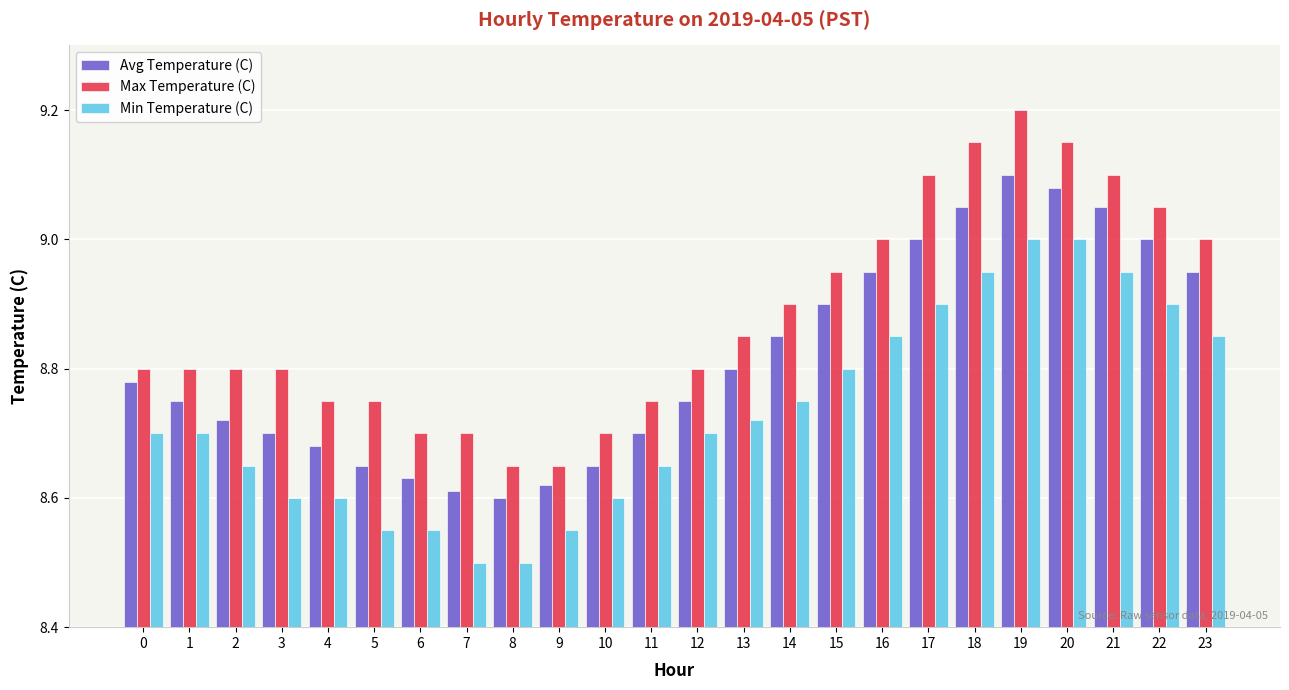

What is the minimum value shown in the chart?

8.5